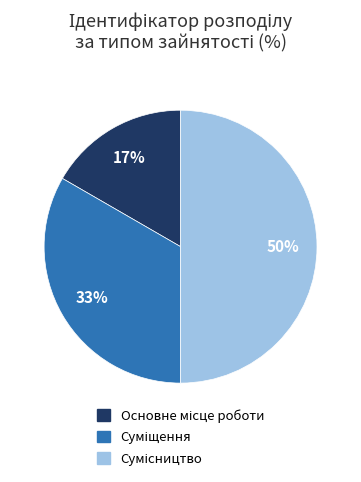

To the nearest percent, what is the average slice percentage?

33%